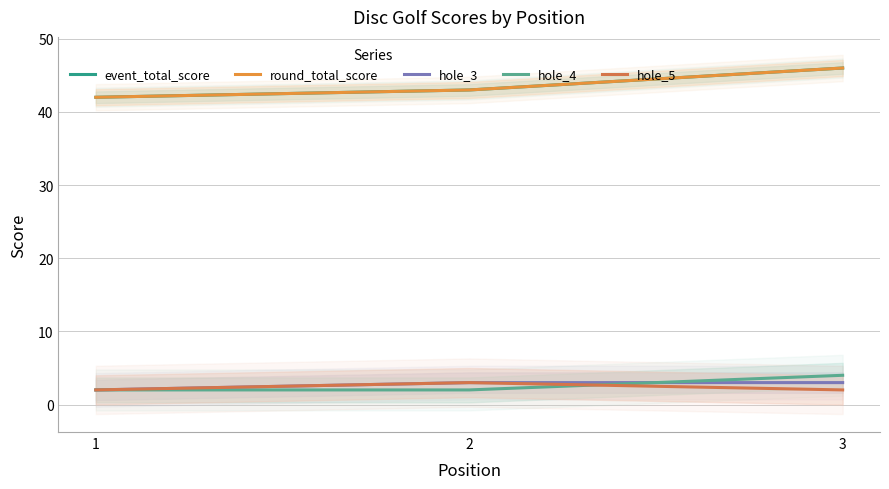

How many lines are shown in the chart?

5